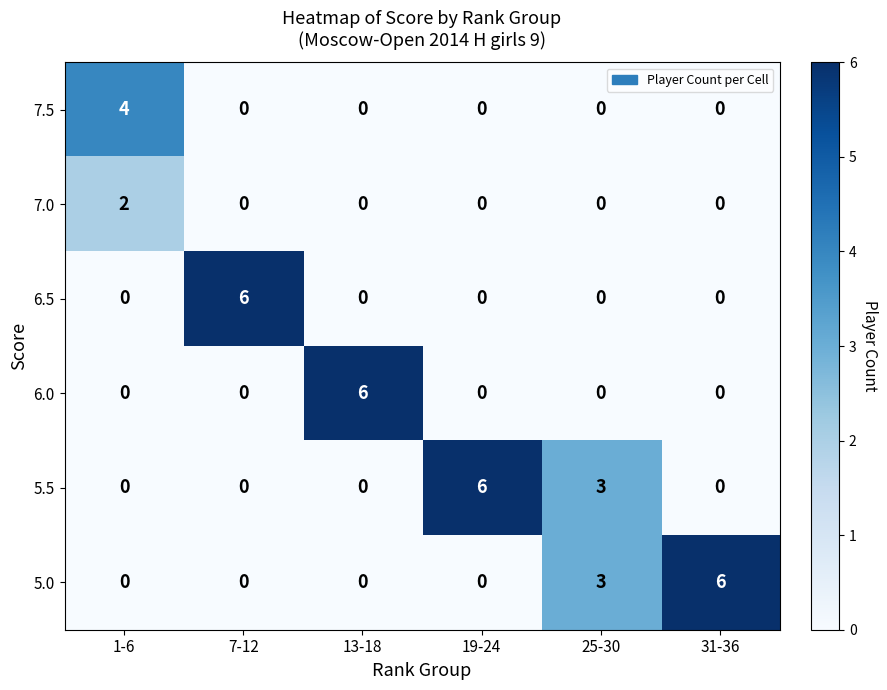

How many data points does each series have?

6